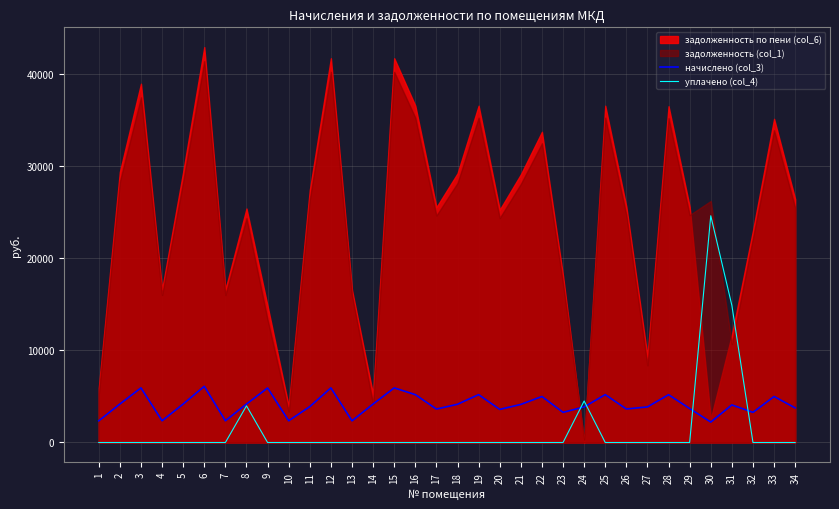

Reading left to right, extract all data points from this chart.

начислено (col_3): 2355.6	4180.8	5935.8	2363.4	4180.8	6107.4	2363.4	4180.8	5928.0	2363.4	3900.0	5935.8	2355.6	4180.8	5935.8	5202.6	3634.8	4157.4	5202.6	3595.8	4141.8	4999.8	3276.0	3868.8	5202.6	3642.6	3868.8	5194.8	3689.8	2220.6	4086.8	3276.0	4999.8	3759.6
уплачено (col_4): 0.0	0.0	0.0	0.0	0.0	0.0	0.0	3986.2	0.0	0.0	0.0	0.0	0.0	0.0	0.0	0.0	0.0	0.0	0.0	0.0	0.0	0.0	0.0	4512.8	0.0	0.0	0.0	0.0	0.0	24645.2	14900.0	0.0	0.0	0.0